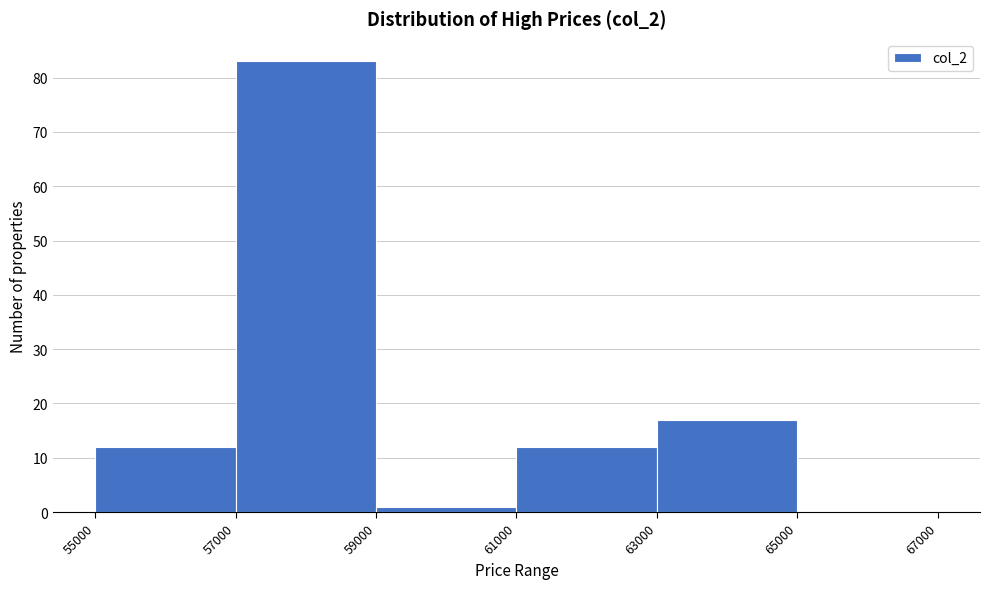

Reading left to right, list every bar in this chart as the range it spans on the x-axis followed by its height. The values are not printed on the chart, so give them approximately, as read against the axis.

55000 to 57000: 12
57000 to 59000: 83
59000 to 61000: 1
61000 to 63000: 12
63000 to 65000: 17
65000 to 67000: 0